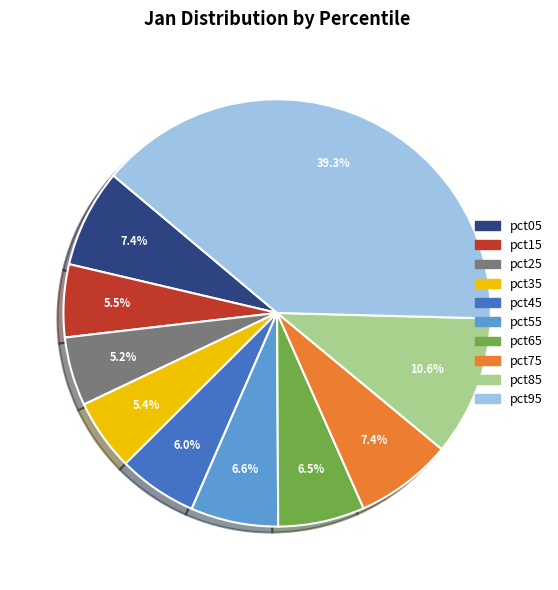

What percentage is NOT represented by pct35?

94.6%